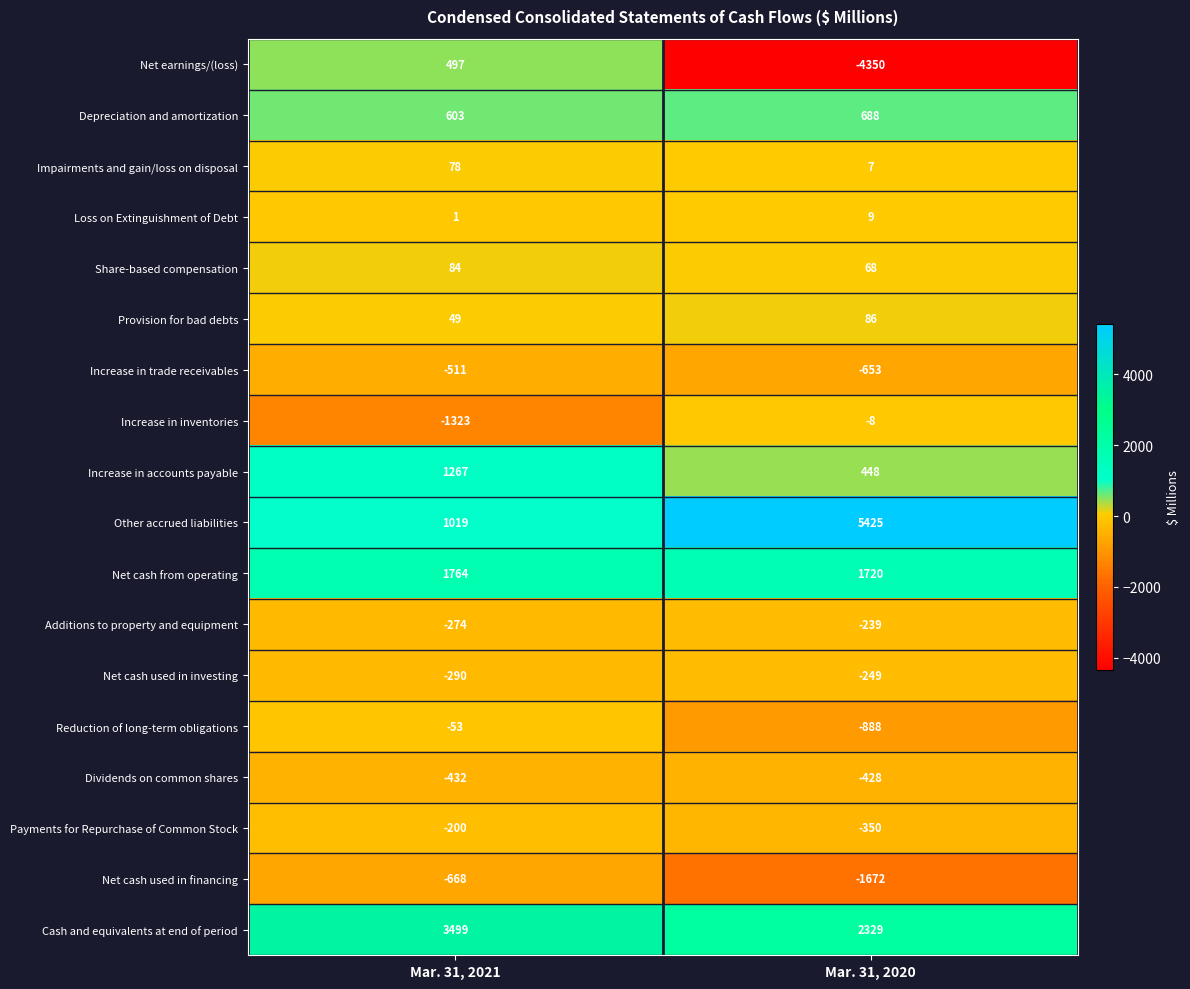

What is the sum of all Net cash used in financing values?

-2340